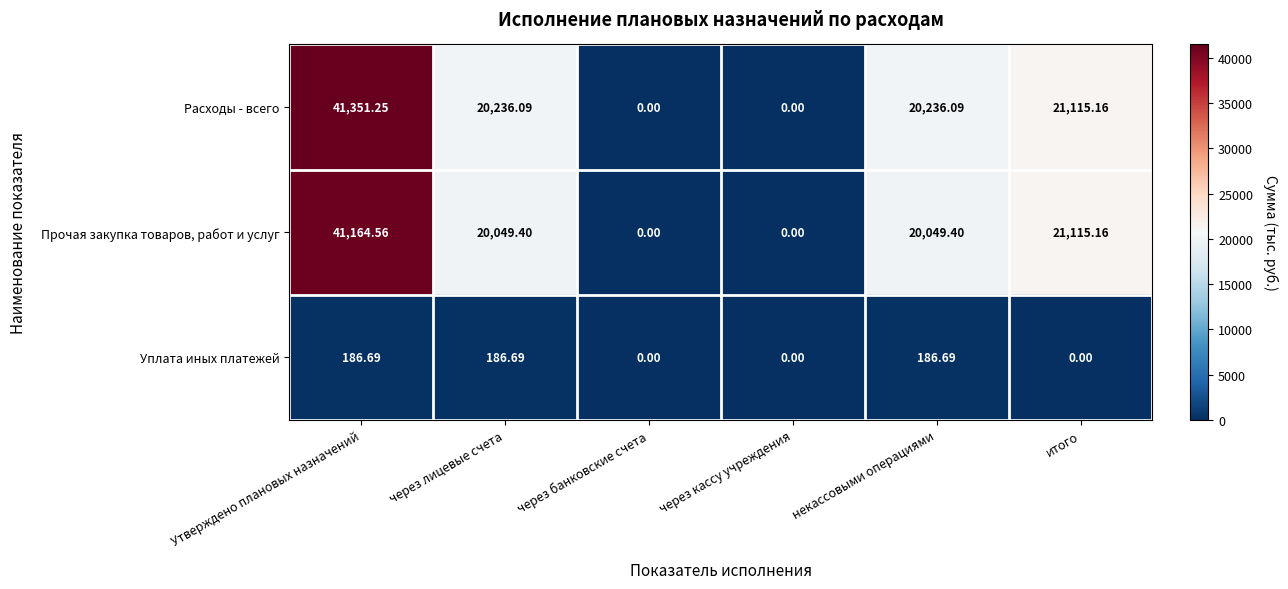

Which series changed the most between некассовыми операциями and итого?

Прочая закупка товаров, работ и услуг